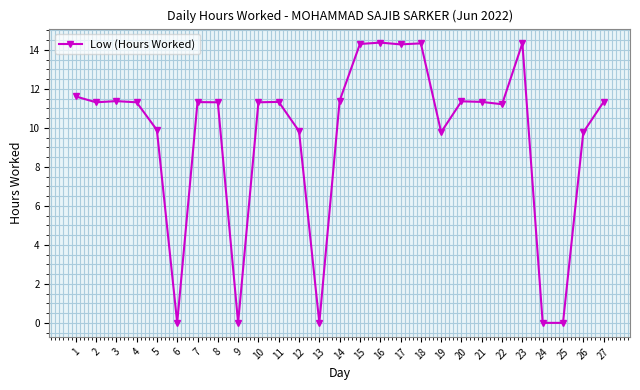

True or false: the data has more than 0 interior local peaks.

True